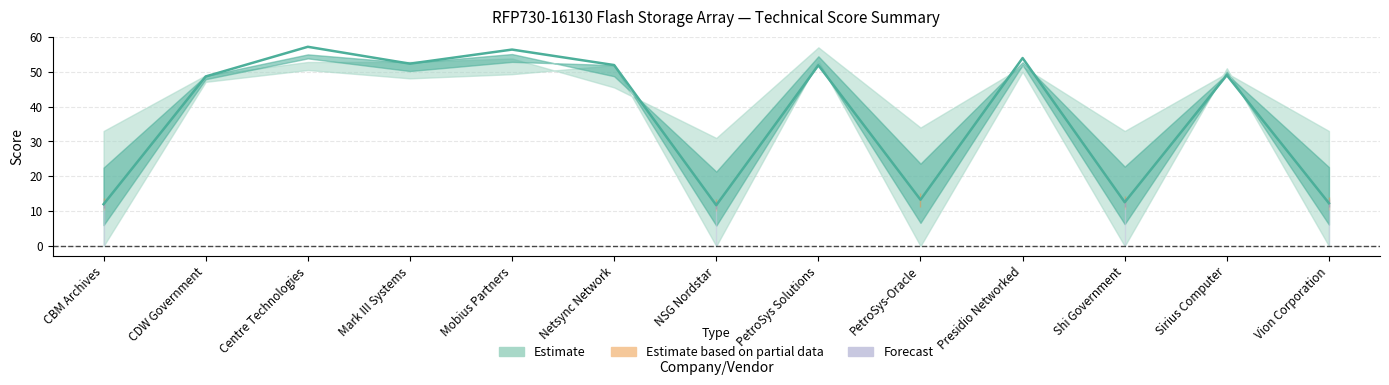

At which category does the chart reach its minimum across all series?

CBM Archives